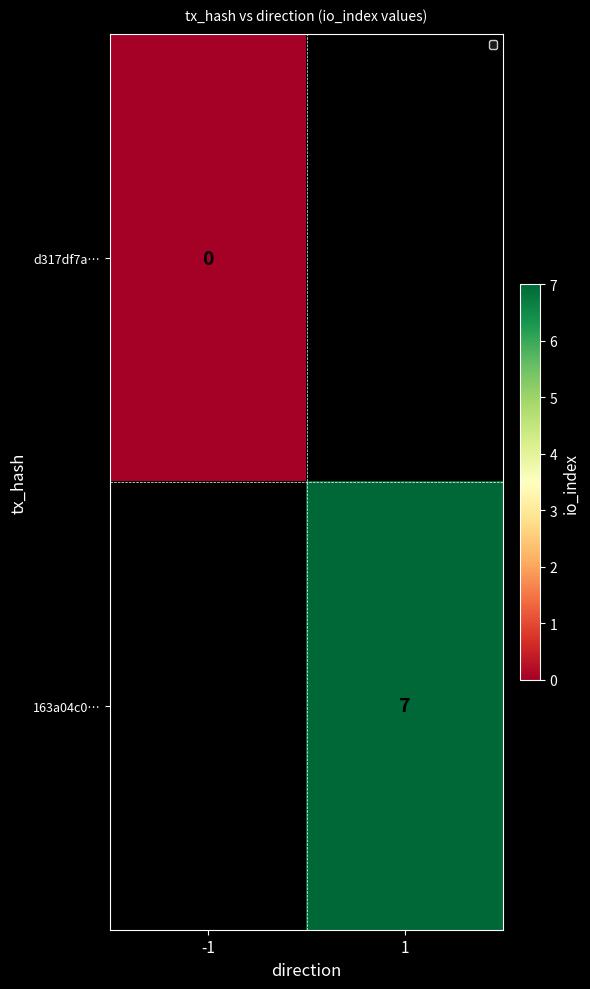

The 163a04c0… series shows 7 at 1. True or false?

True